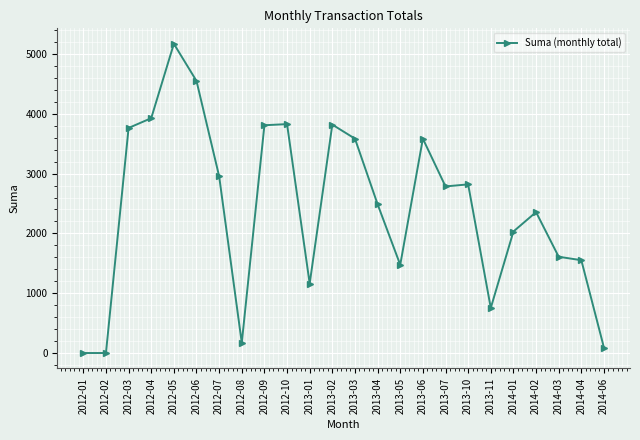

True or false: there are more than 1 points higher than both neighbors.

True